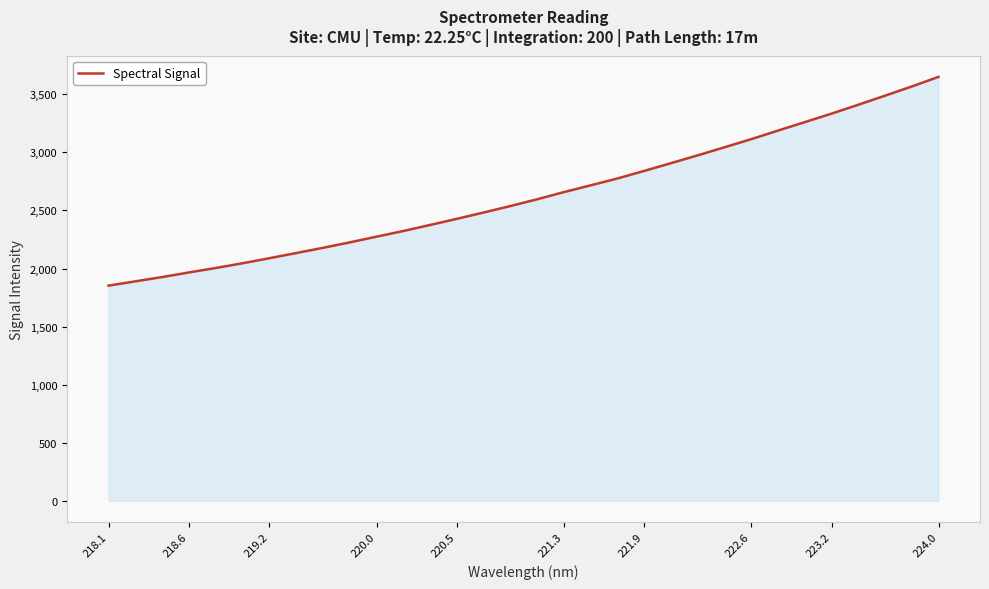

What is the greatest value displayed?

3649.8